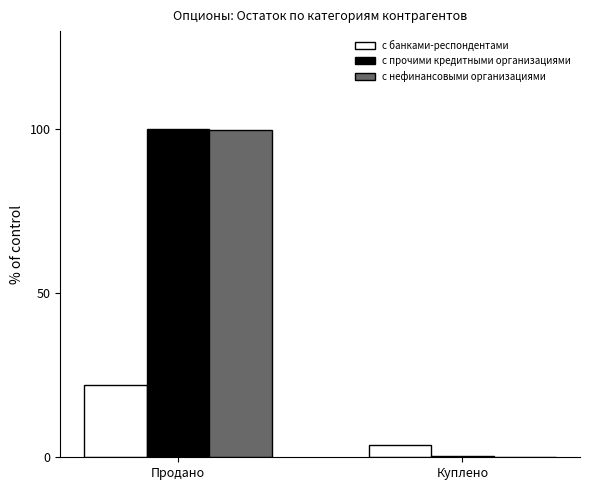

What is the sum of all с нефинансовыми организациями values?

99.9